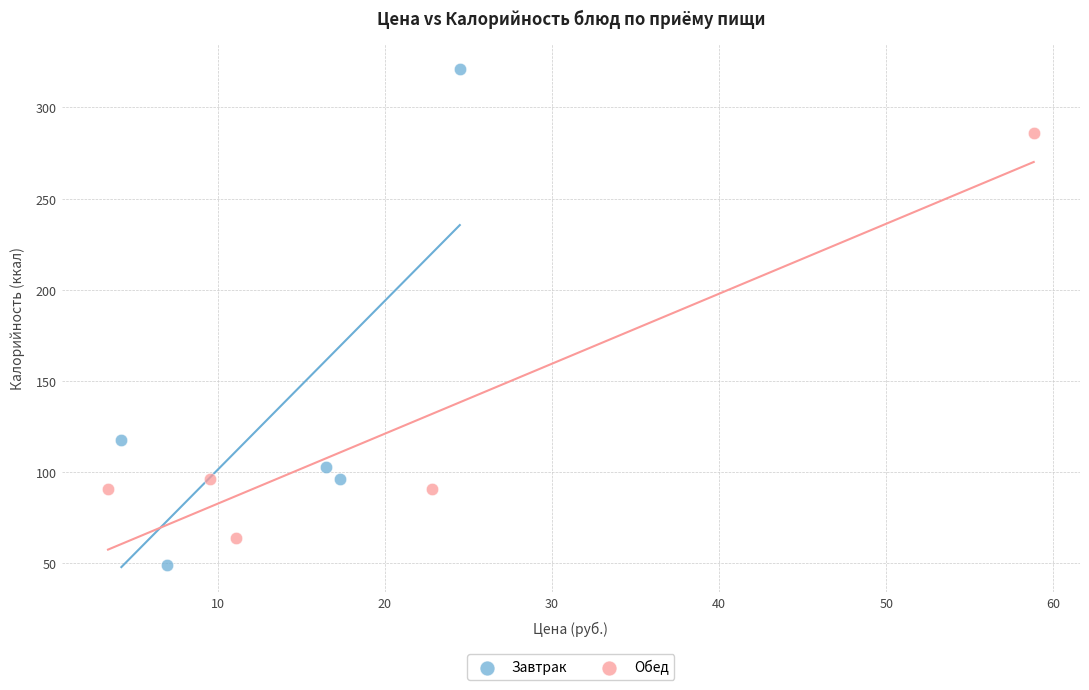

Which series has the largest Y range (max minus min)?

Завтрак